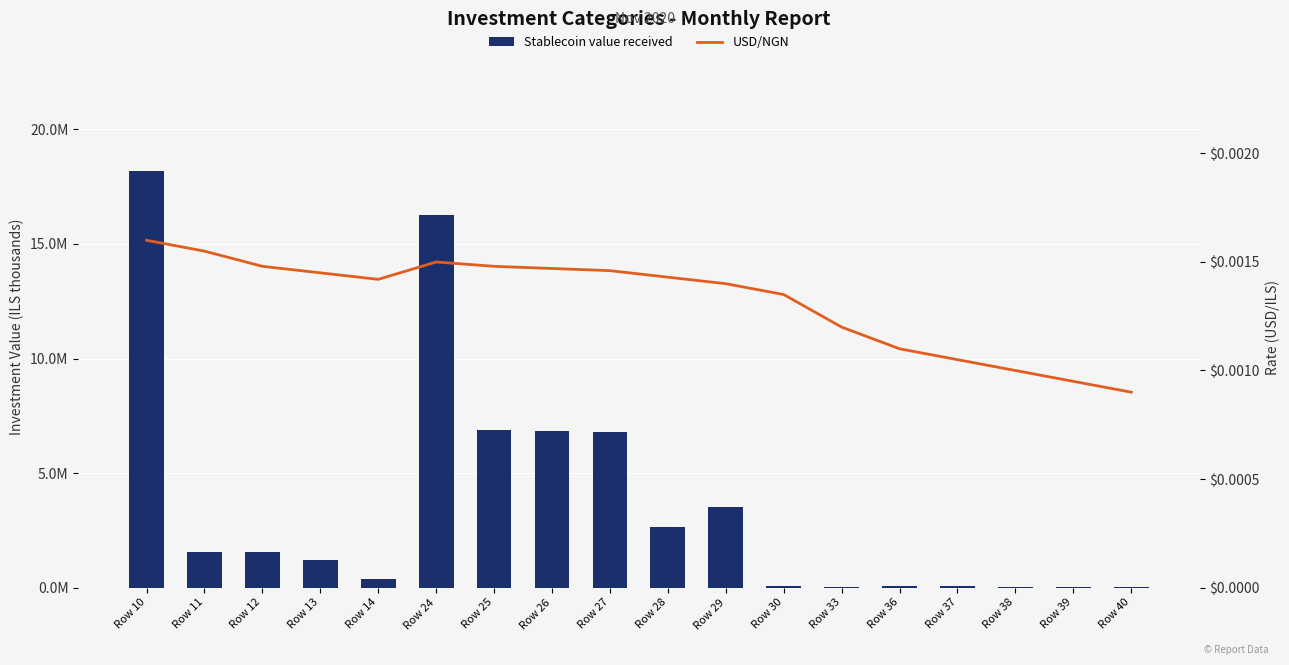

What is the difference between the highest and lowest values at Row 14?

364938.2